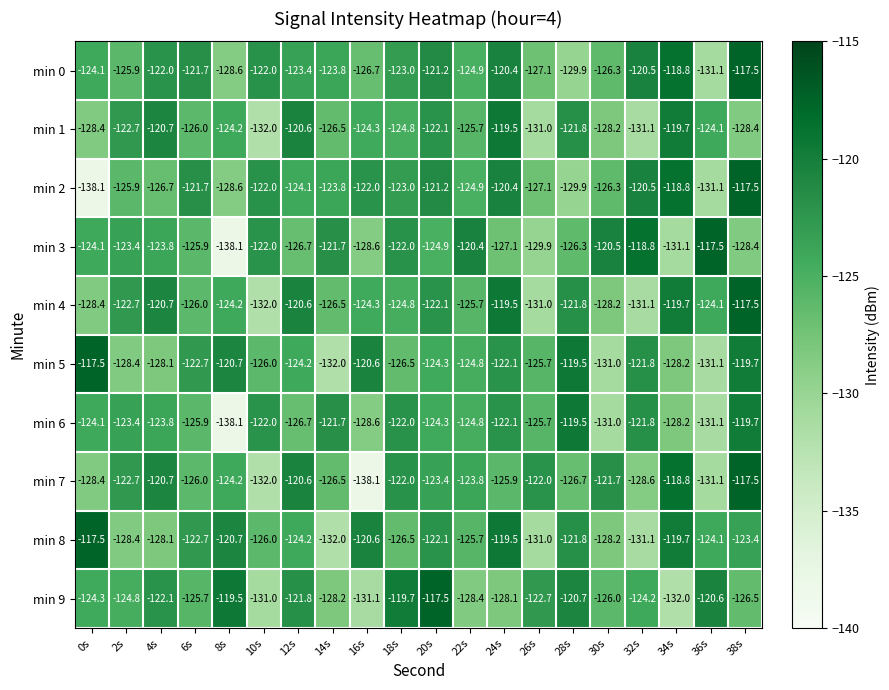

What is the difference between the maximum and minimum values in the min 7 series?

20.6